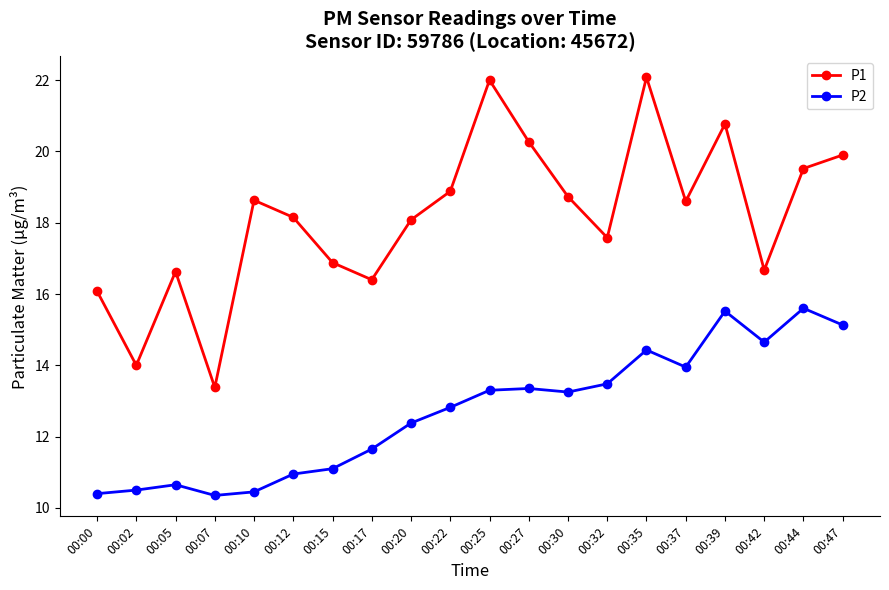

At which label does P2 first exceed 13?

00:25